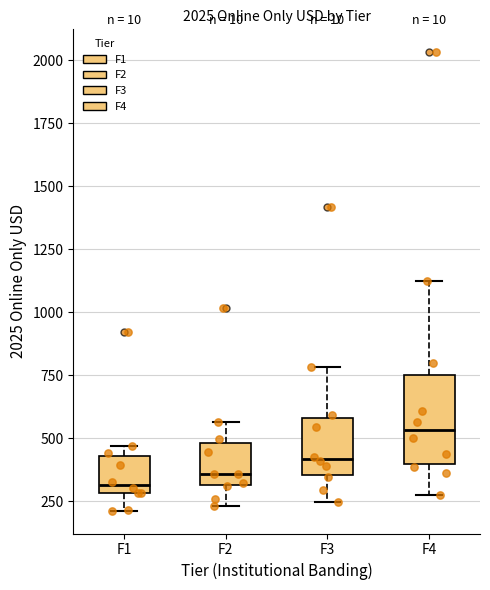

Which box is the tallest, from its lower edge to its upper edge?

F4